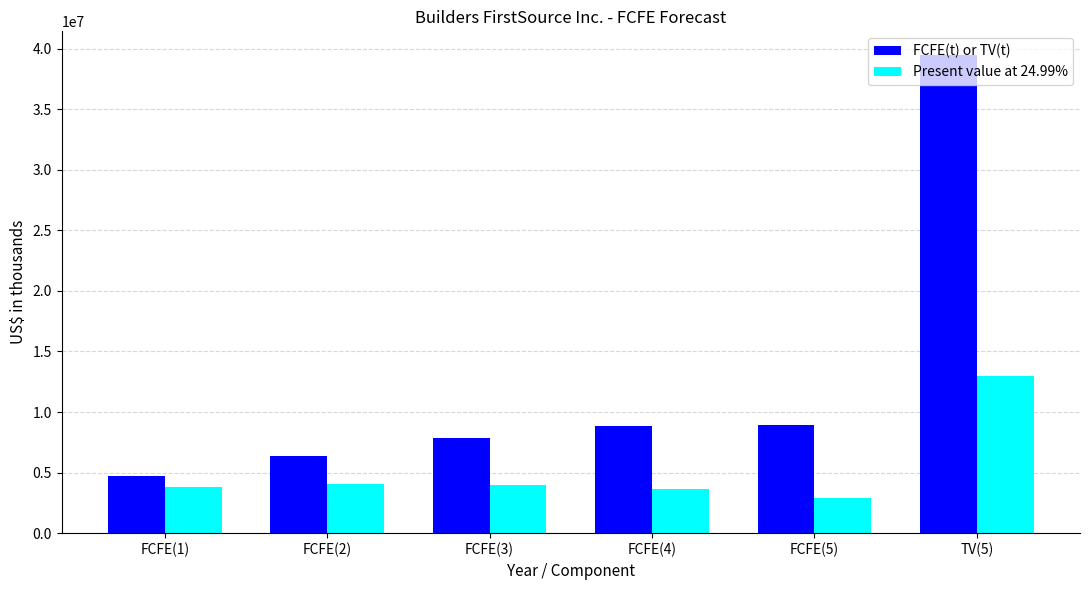

Which series has the largest total across all categories?

FCFE(t) or TV(t)